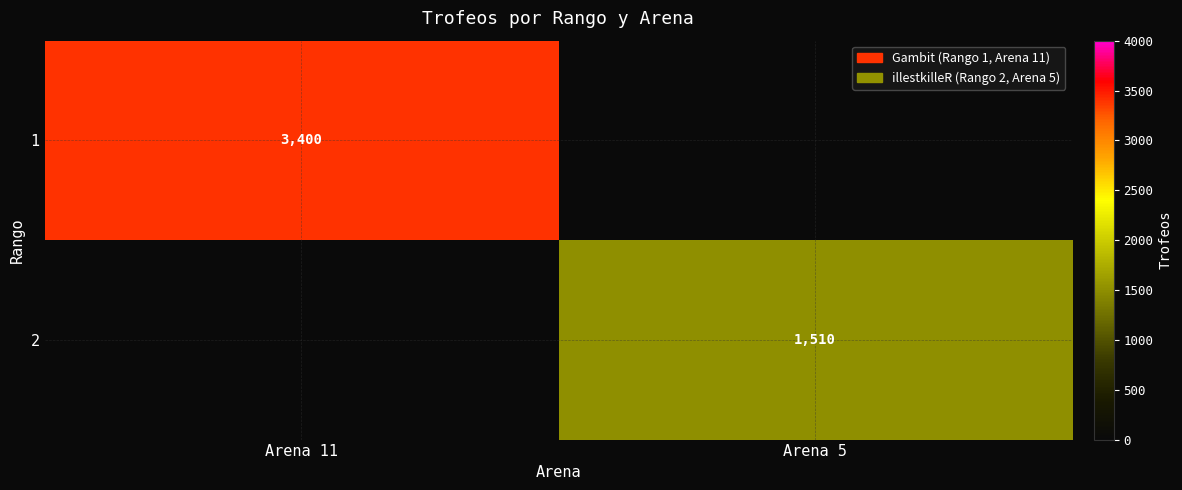

Is it true that 1 equals 3400 at Arena 11?

True